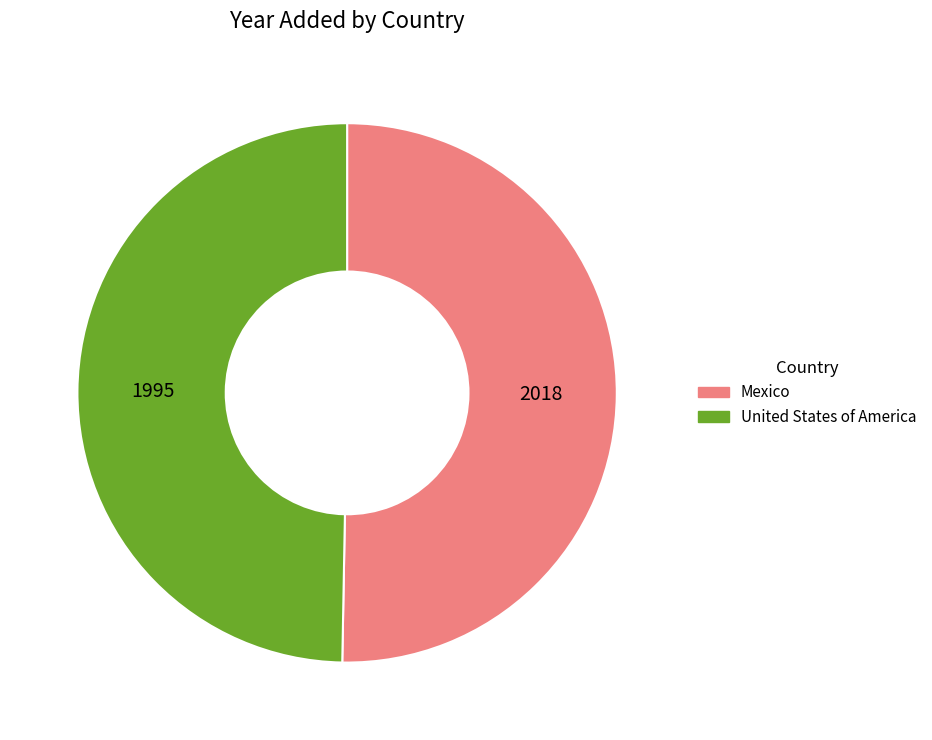

Approximately how many times larger is the value at United States of America compared to Mexico?

1.0